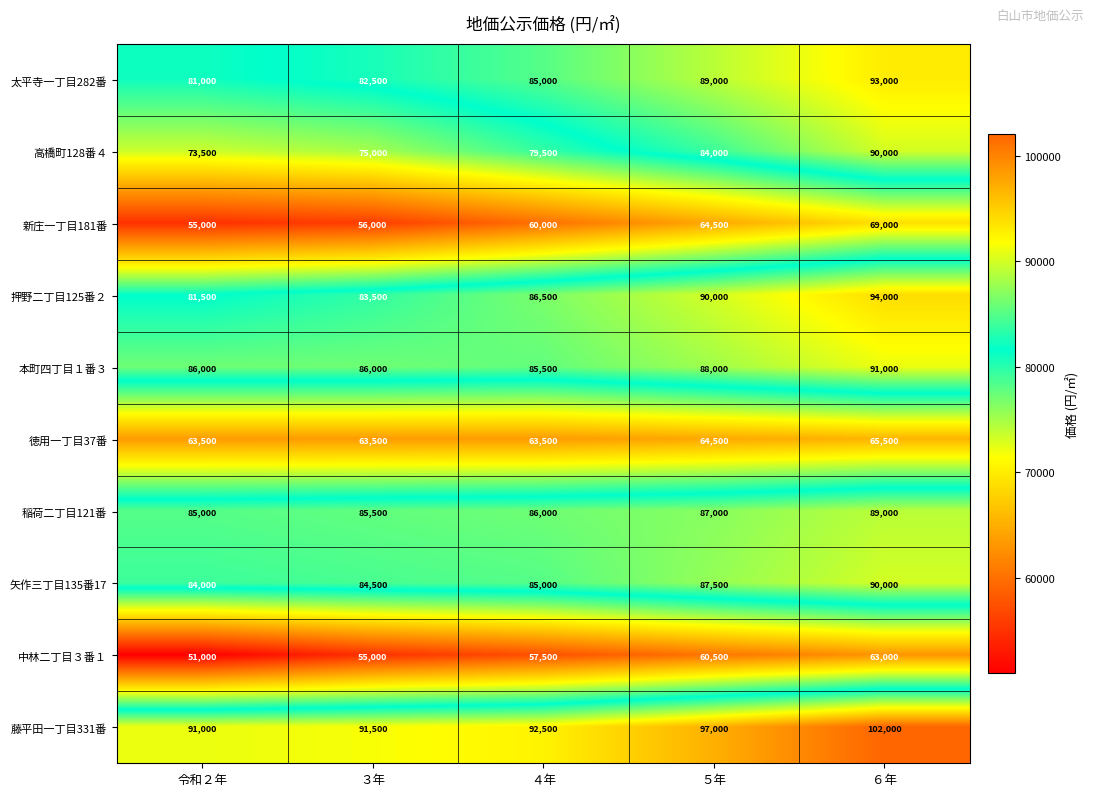

What is the spread (max minus min) of values at 令和２年?

40000